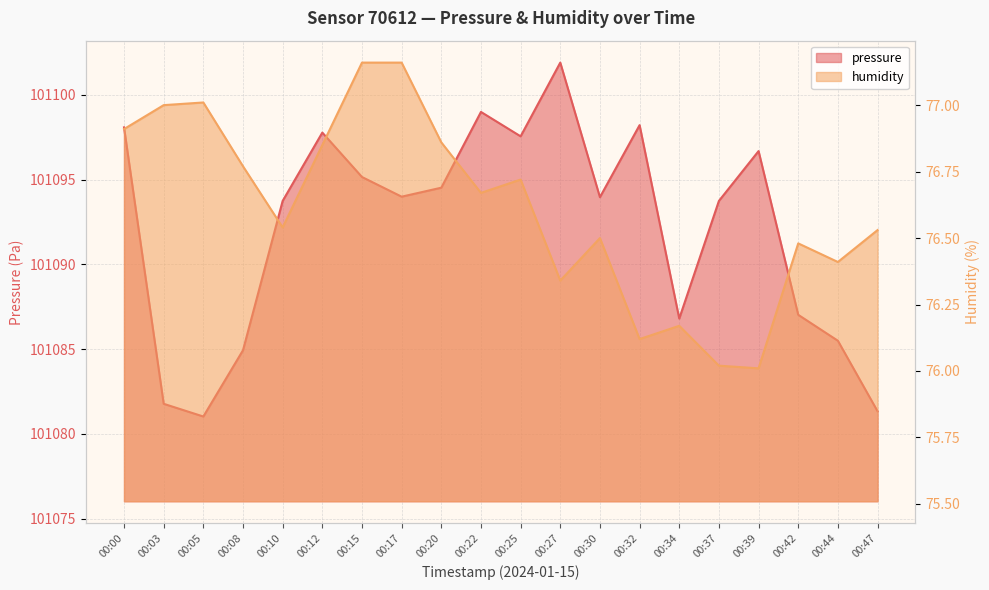

How many interior local valleys does the pressure series have?

5